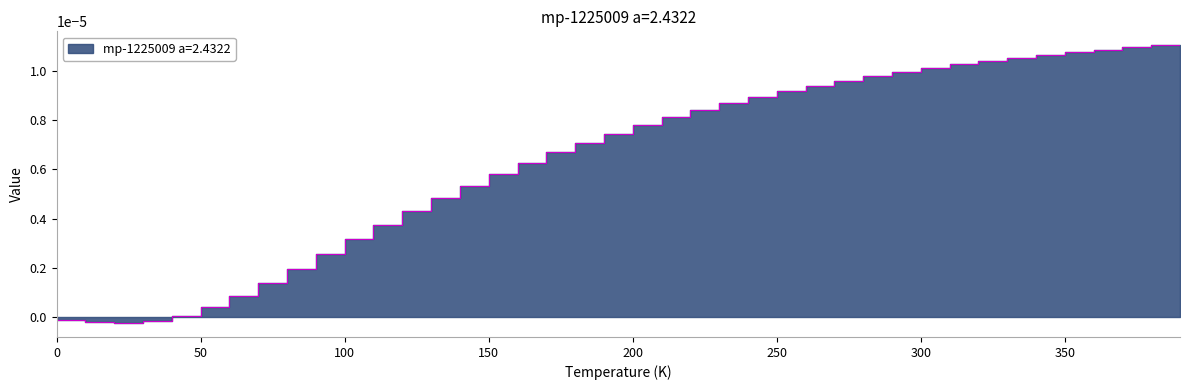

Does the chart have visible grid lines?

No